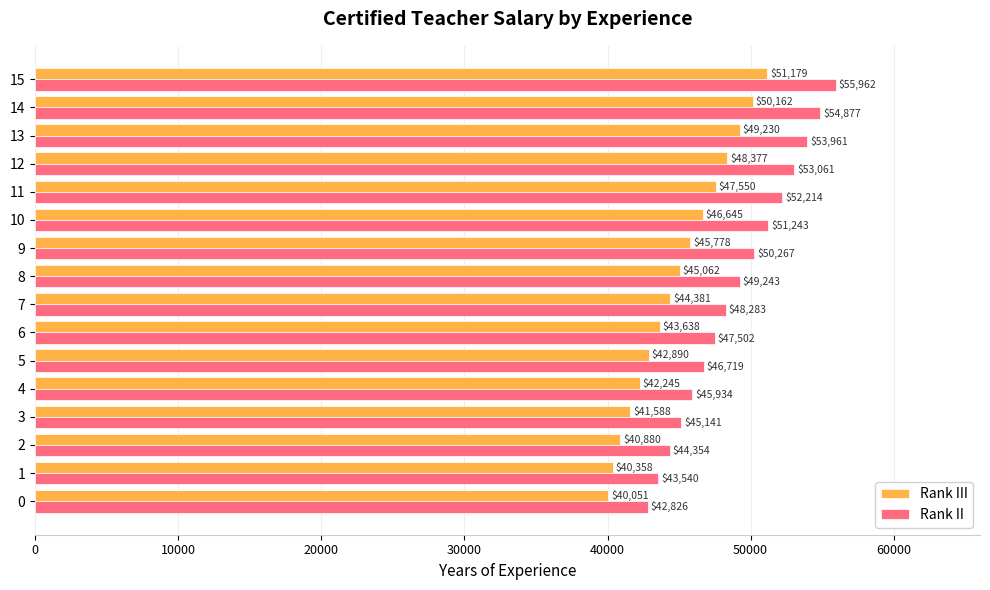

The value of Rank II at 10 is 51243.1. True or false?

True